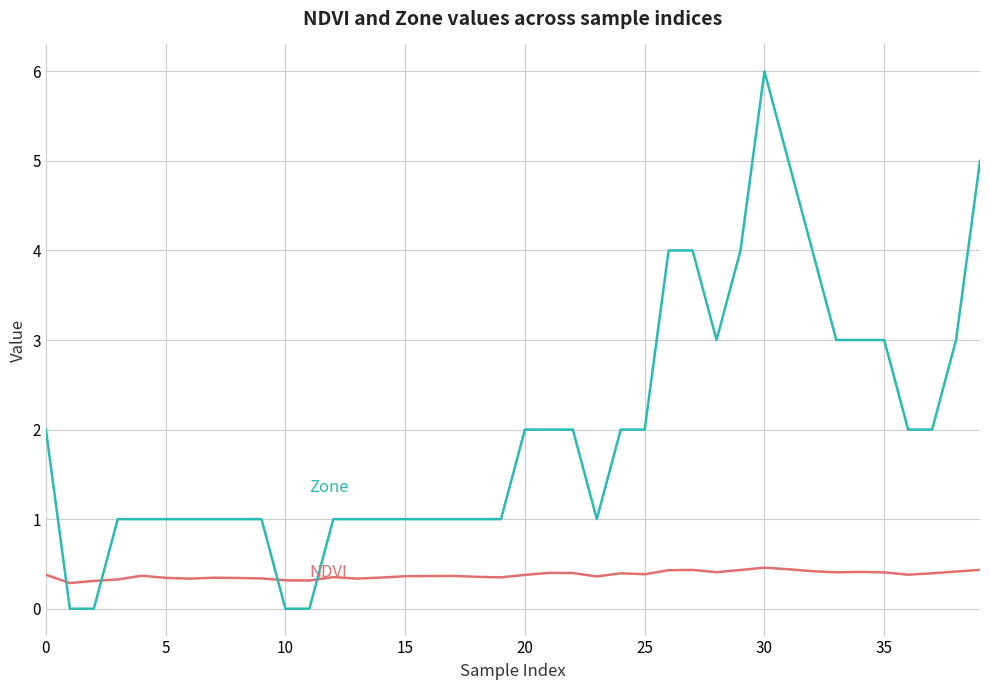

What is the greatest value displayed?

6.0